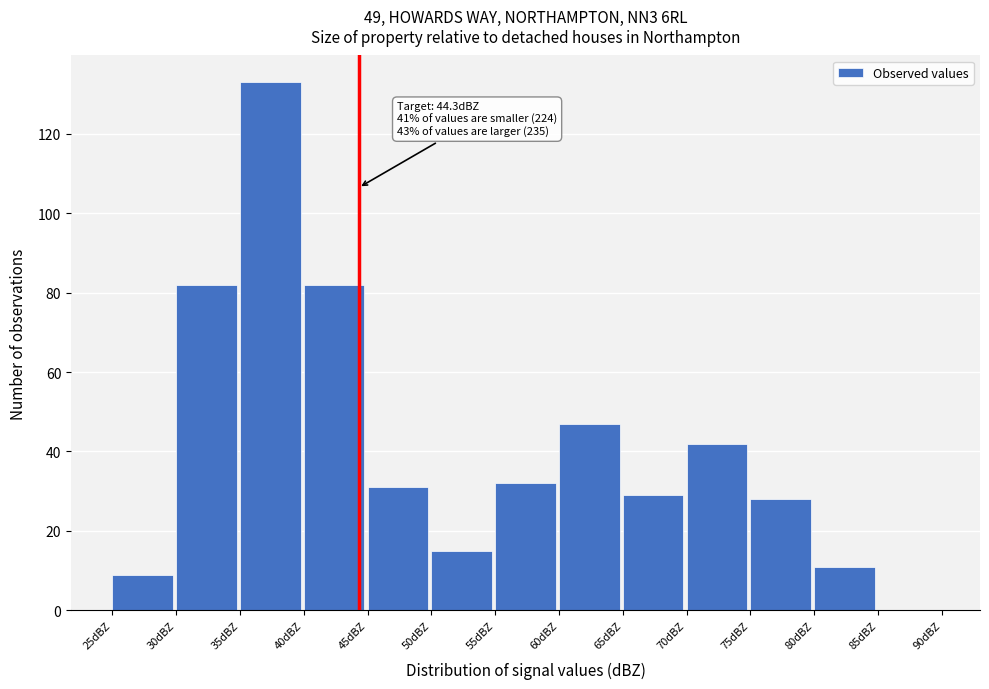

Over which range of the x-axis is the bar tallest?

35 to 40